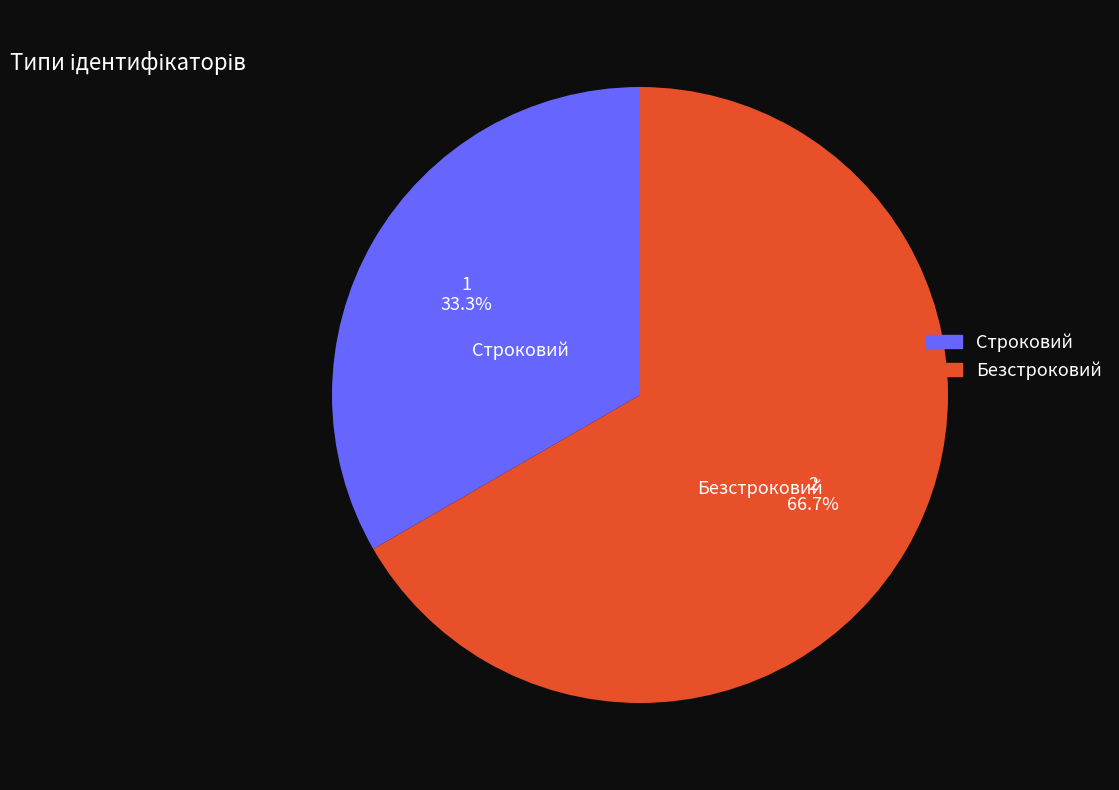

How many segments does this pie chart have?

2